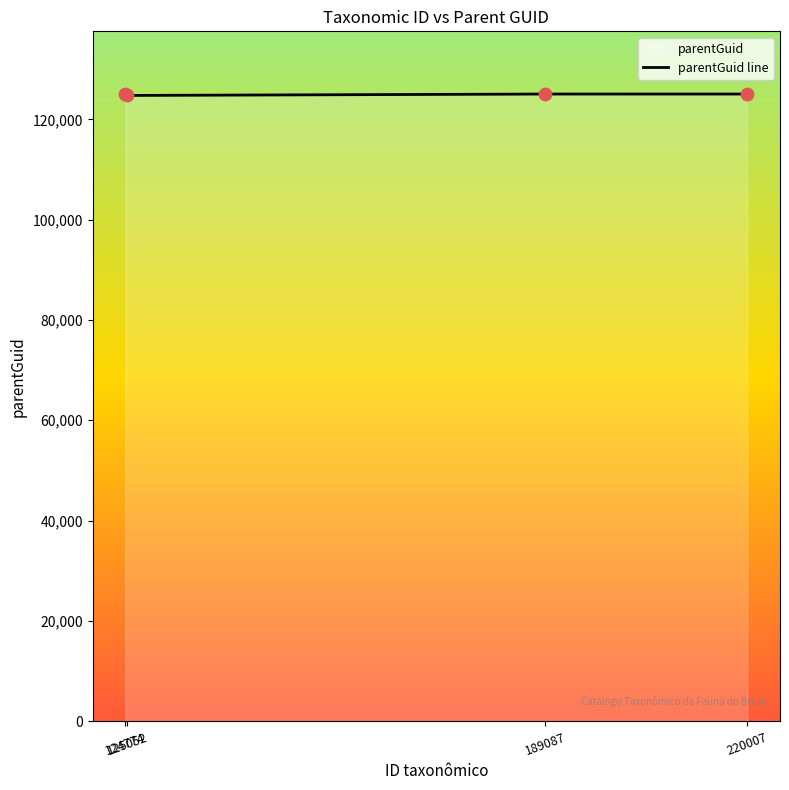

What is the ratio of the value at 189087 to the value at 220007?

1.0